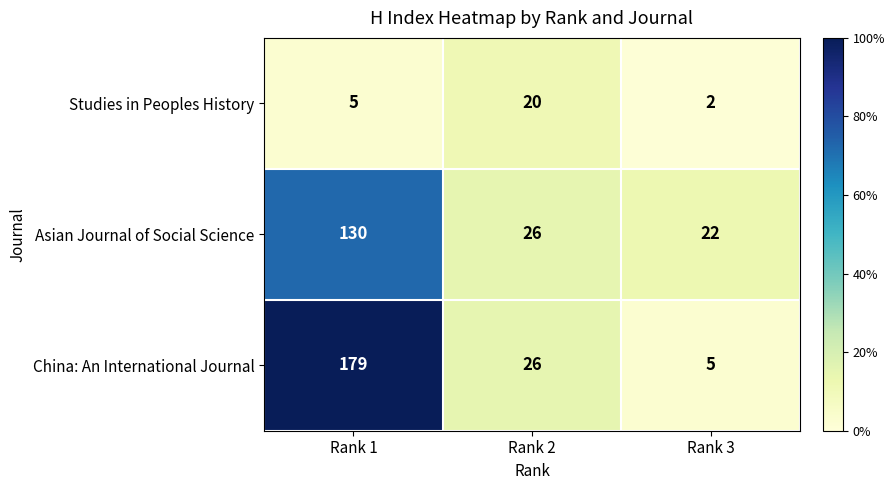

What is the sum of the China: An International Journal values at Rank 3 and Rank 2?

31